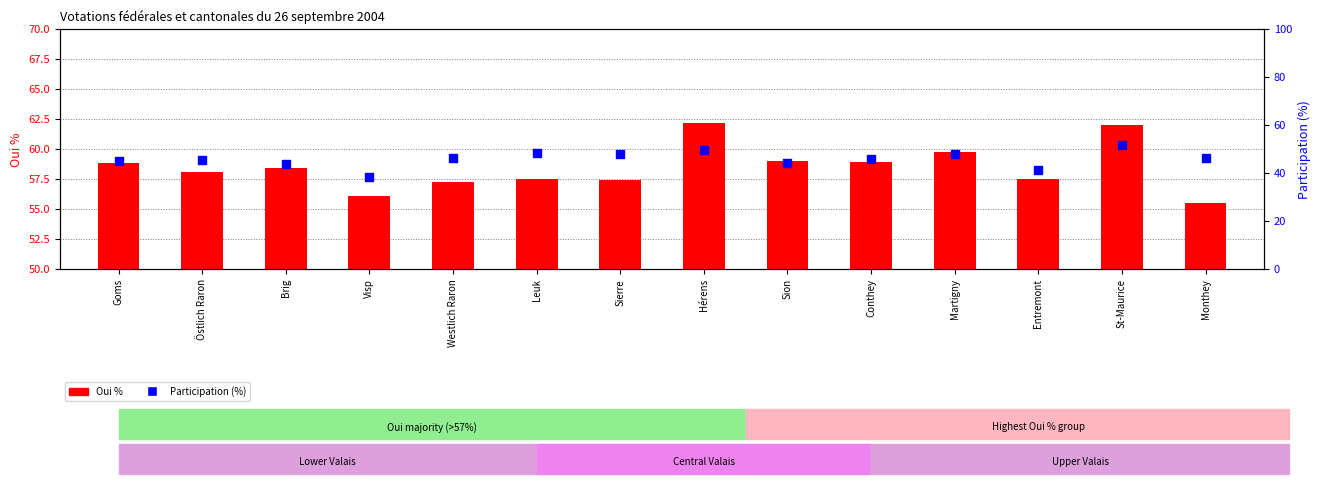

Which series reaches the maximum Y coordinate?

Oui %